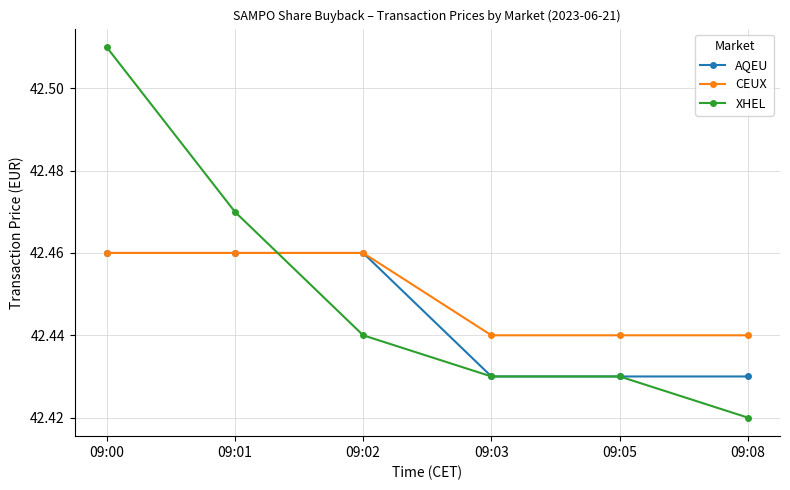

Count the AQEU values in the range 42 to 43.

6